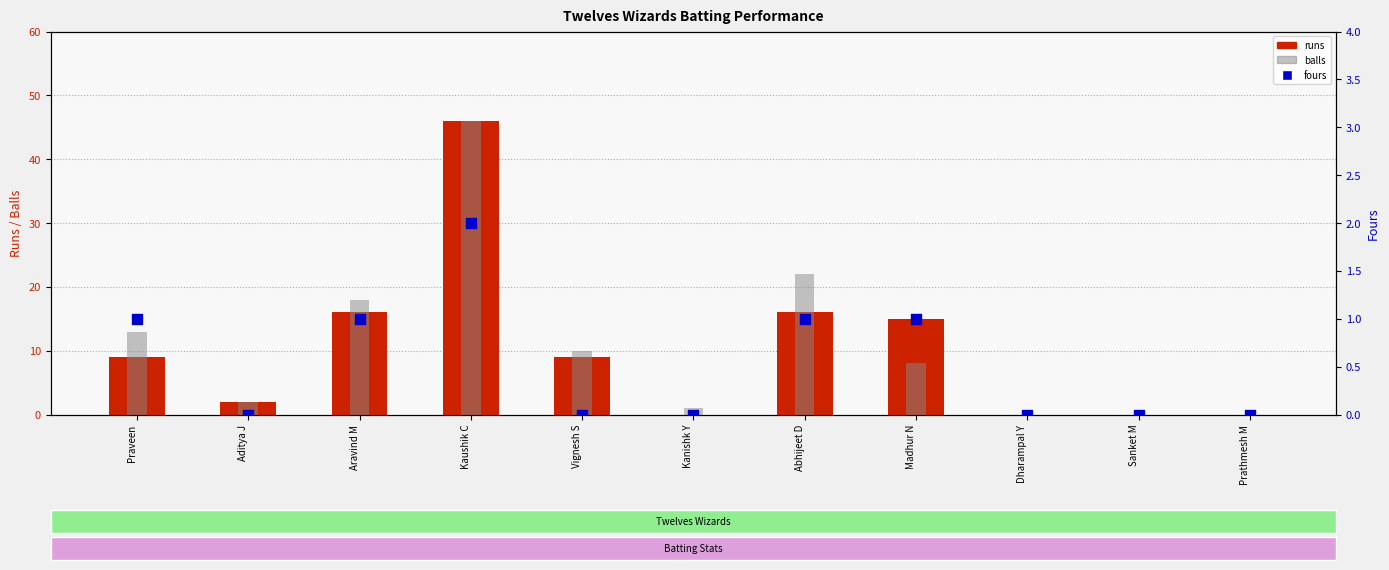

At which category is the sum across all series the highest?

Kaushik C